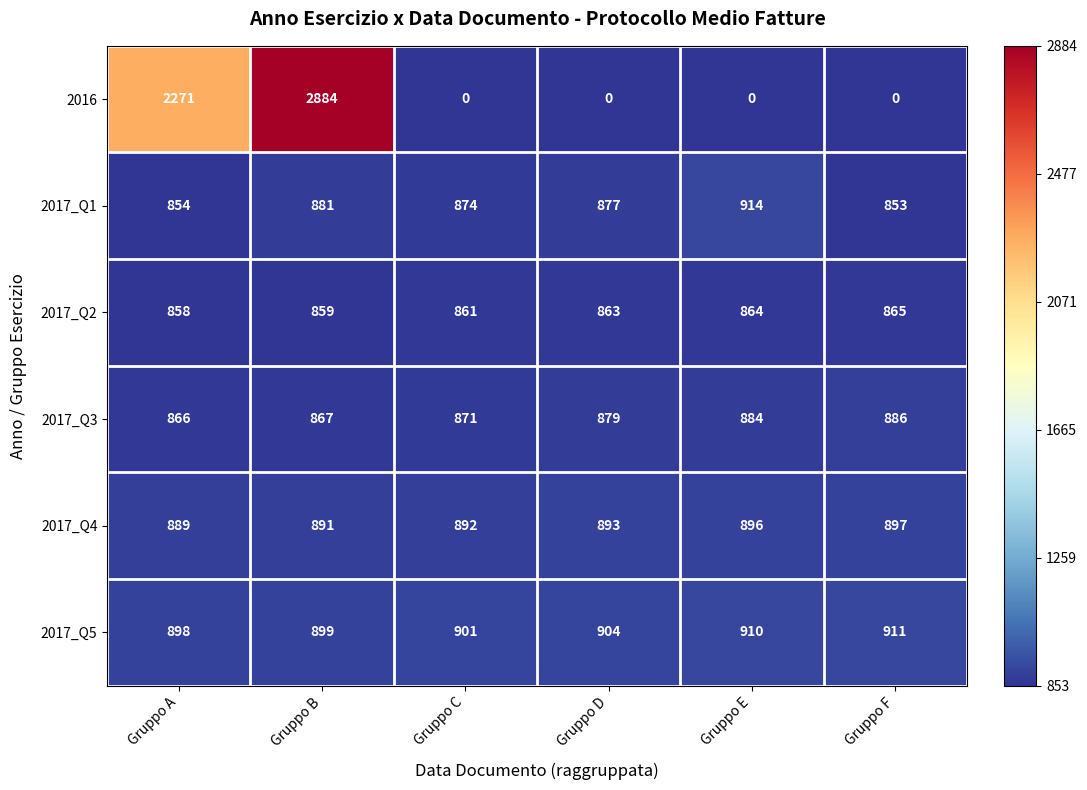

What is the difference between the maximum and second lowest values in the 2017_Q4 series?

6